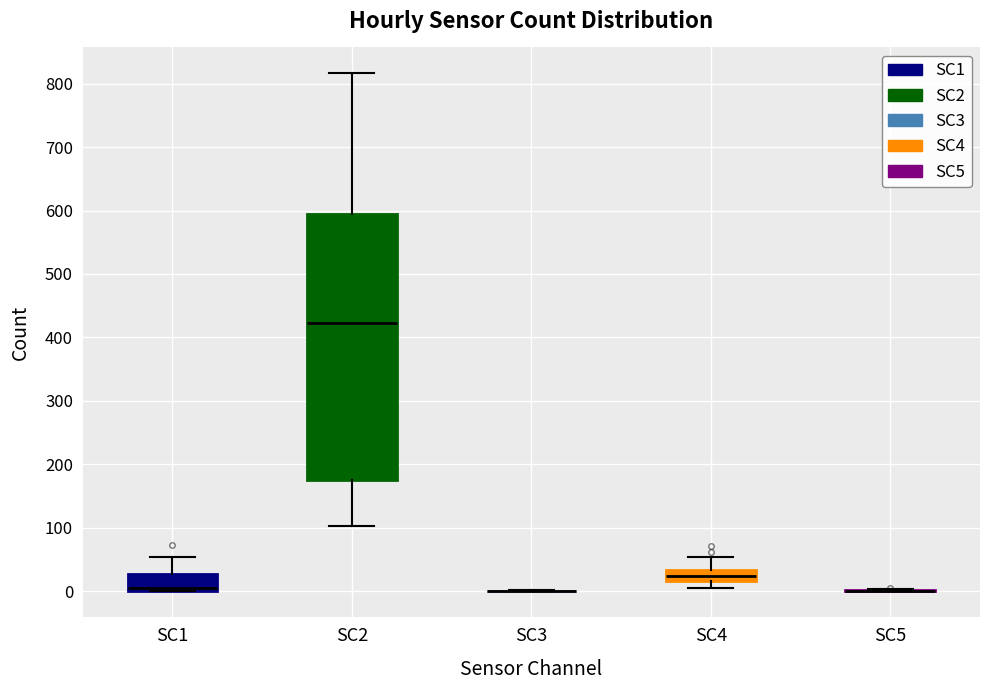

Which box is the tallest, from its lower edge to its upper edge?

SC2